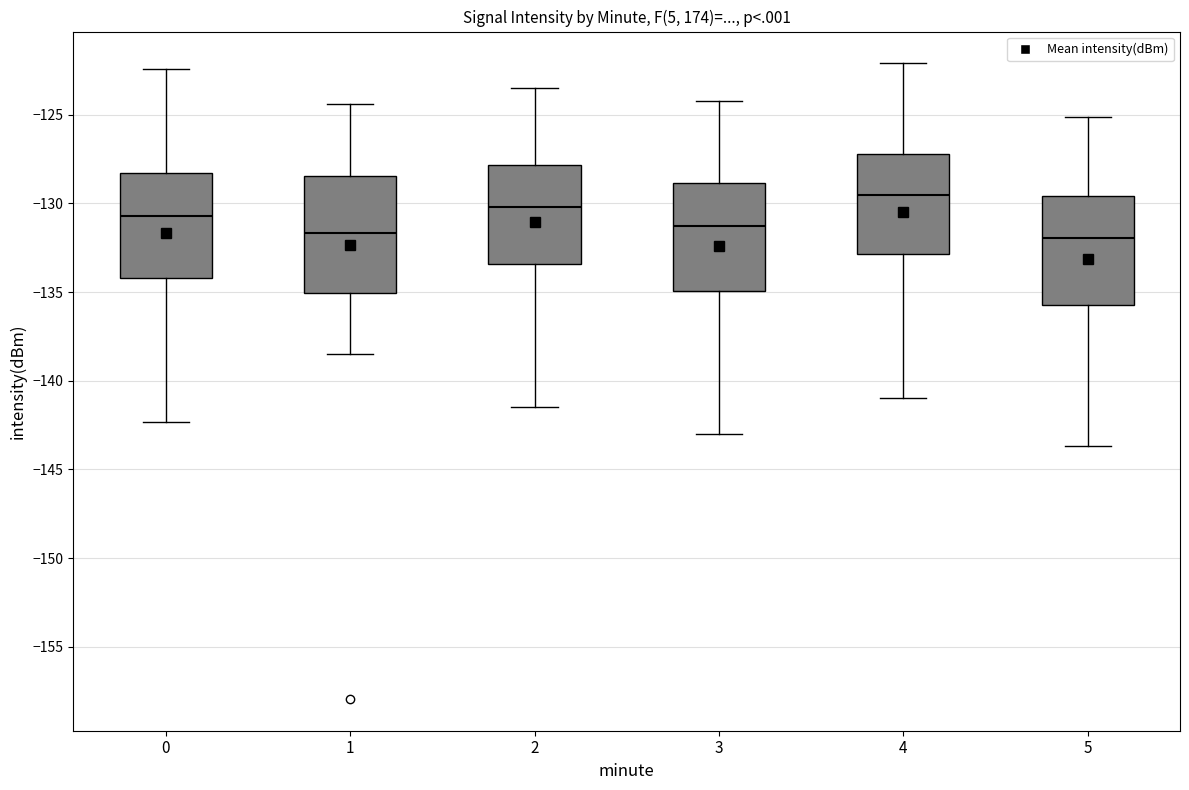

Reading left to right, read every box against the y-axis: the position of its median line, the range the box covers, and the ends of its whiskers. The values are not printed on the chart, so give them approximately, as read against the axis.

0: median -130.5, box -134.0 to -128.5, whiskers -142.5 to -122.5
1: median -131.5, box -135.0 to -128.5, whiskers -138.5 to -124.5
2: median -130.0, box -133.5 to -128.0, whiskers -141.5 to -123.5
3: median -131.5, box -135.0 to -129.0, whiskers -143.0 to -124.0
4: median -129.5, box -133.0 to -127.0, whiskers -141.0 to -122.0
5: median -132.0, box -135.5 to -129.5, whiskers -143.5 to -125.0